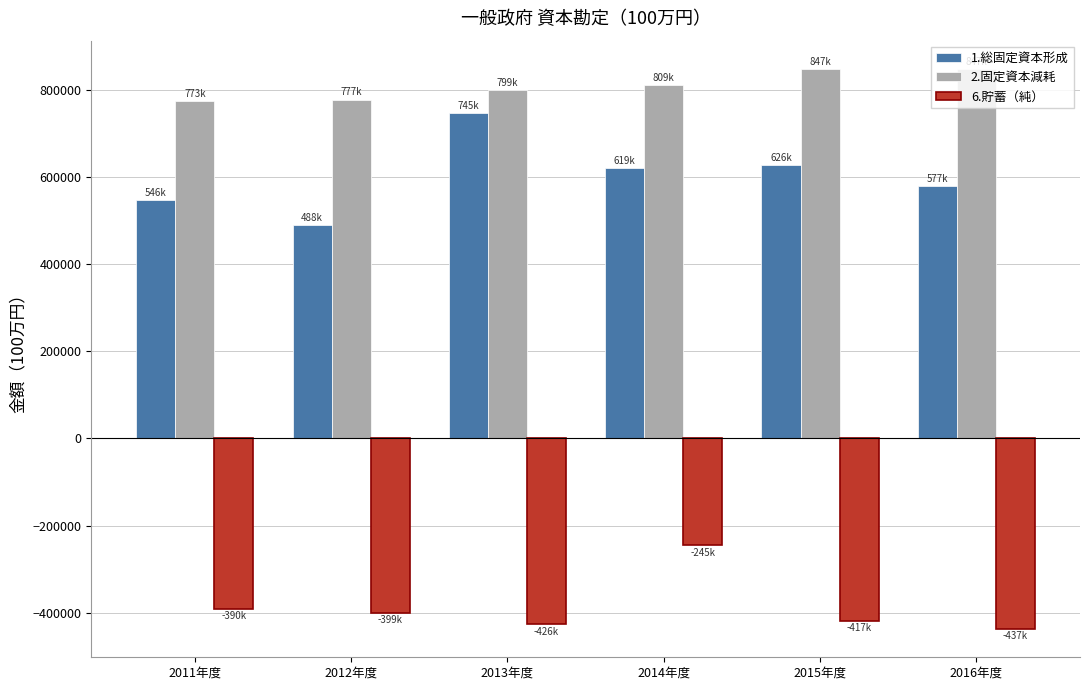

At which category is the sum across all series the highest?

2014年度